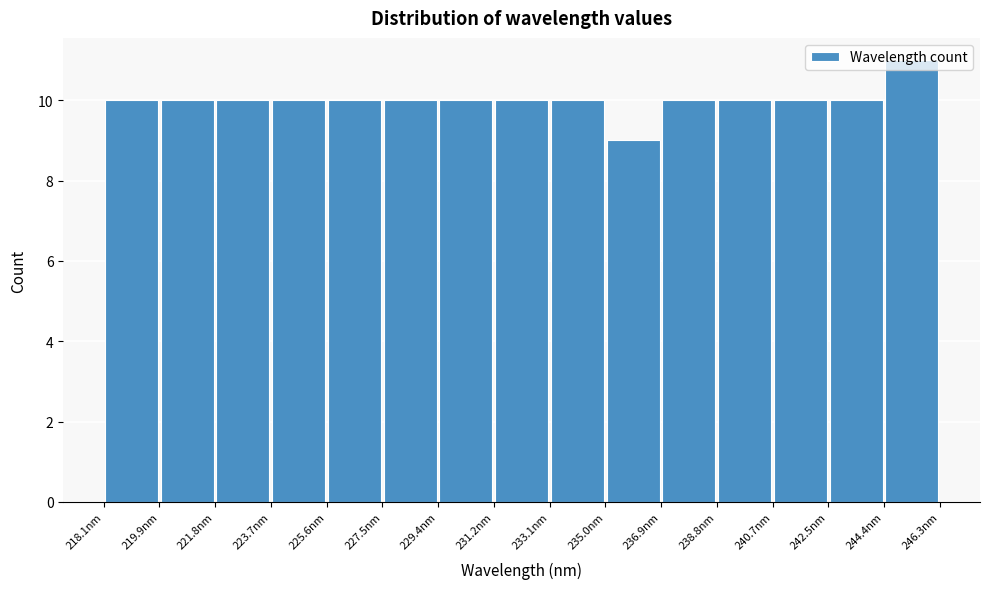

Reading left to right, list every bar in this chart as the range it spans on the x-axis followed by its height. Neither the bar edges nor the heights are printed on the chart, so give them approximately, as read against the axes.

218.0 to 220.0: 10
220.0 to 221.8: 10
221.8 to 223.8: 10
223.8 to 225.6: 10
225.6 to 227.4: 10
227.4 to 229.4: 10
229.4 to 231.2: 10
231.2 to 233.2: 10
233.2 to 235.0: 10
235.0 to 236.8: 9
236.8 to 238.8: 10
238.8 to 240.6: 10
240.6 to 242.6: 10
242.6 to 244.4: 10
244.4 to 246.4: 11